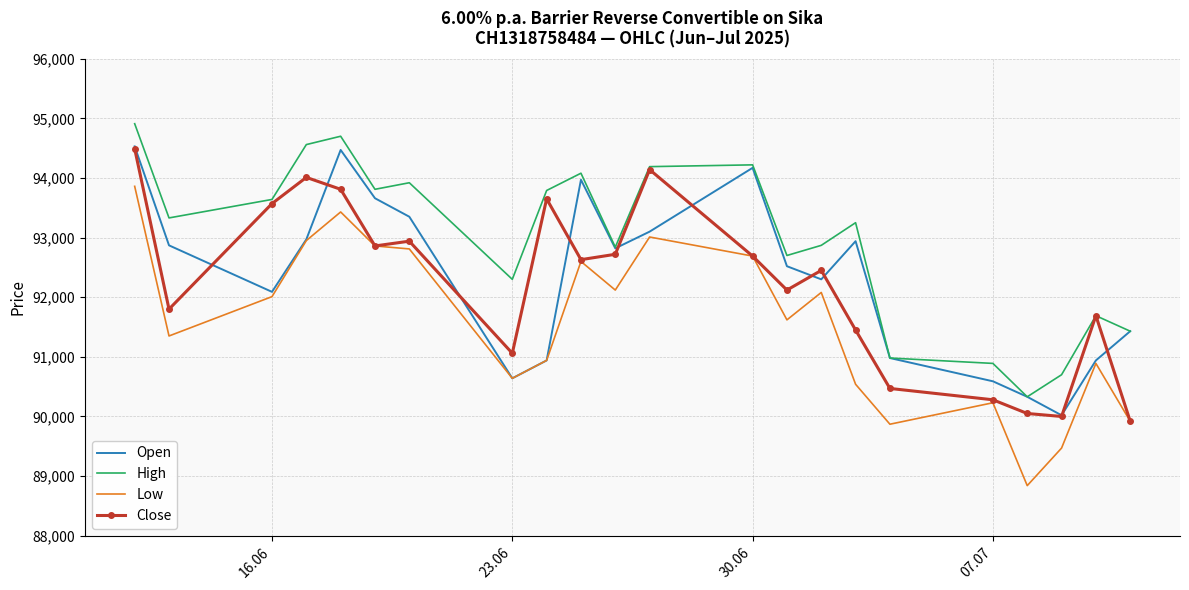

What is the highest value of the High series?

94910